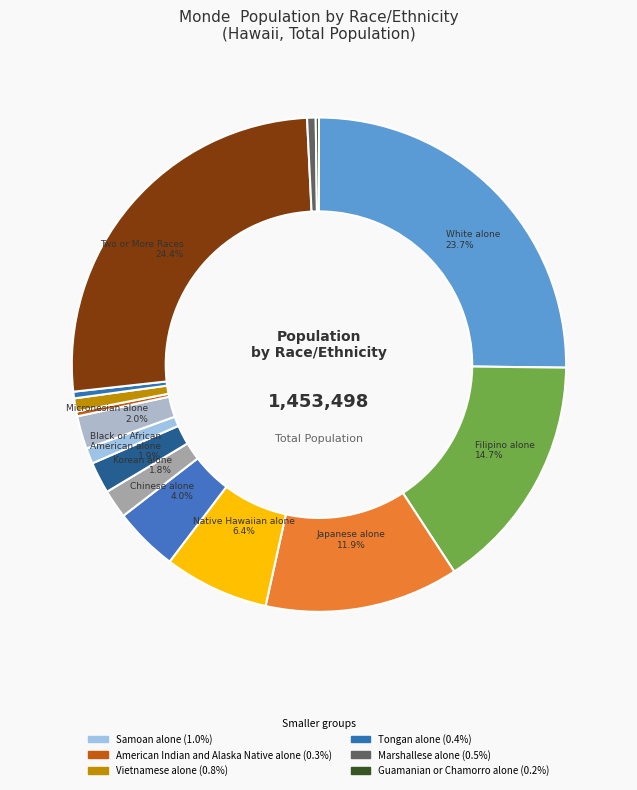

Count the number of slices in the pie.

15